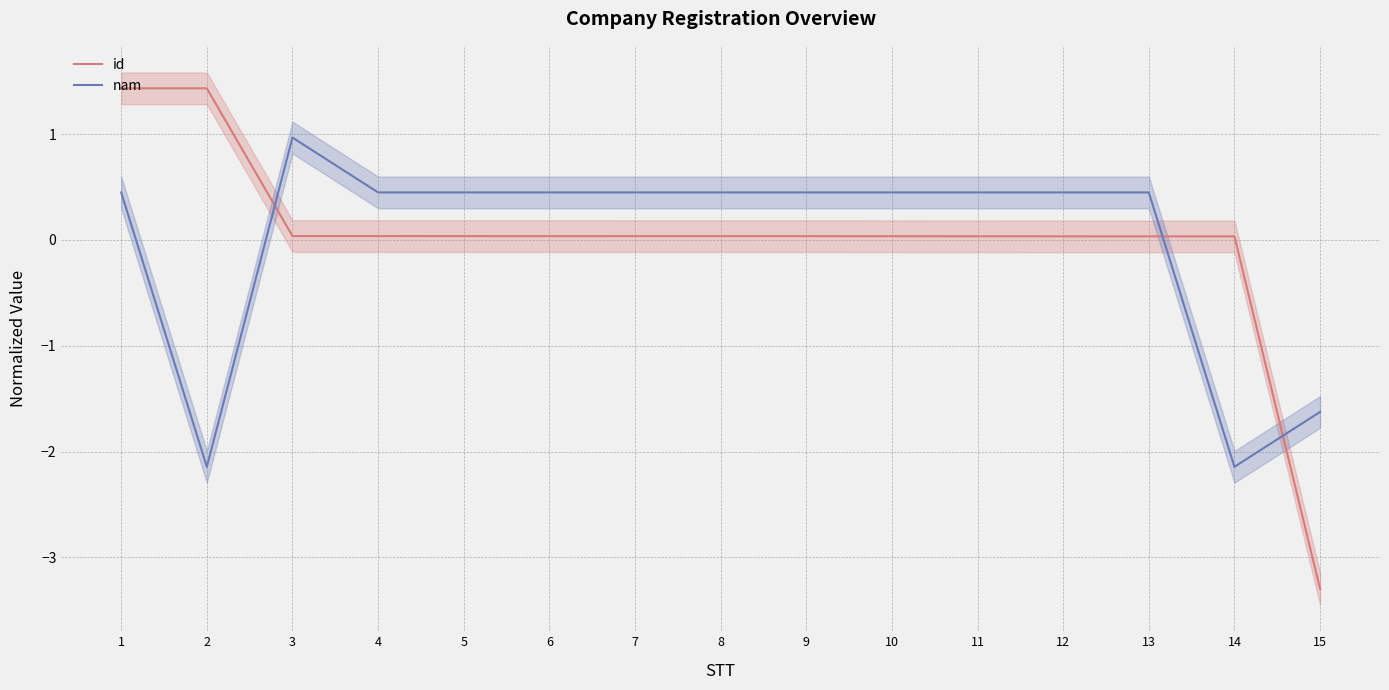

How many negative values does the nam series have?

3